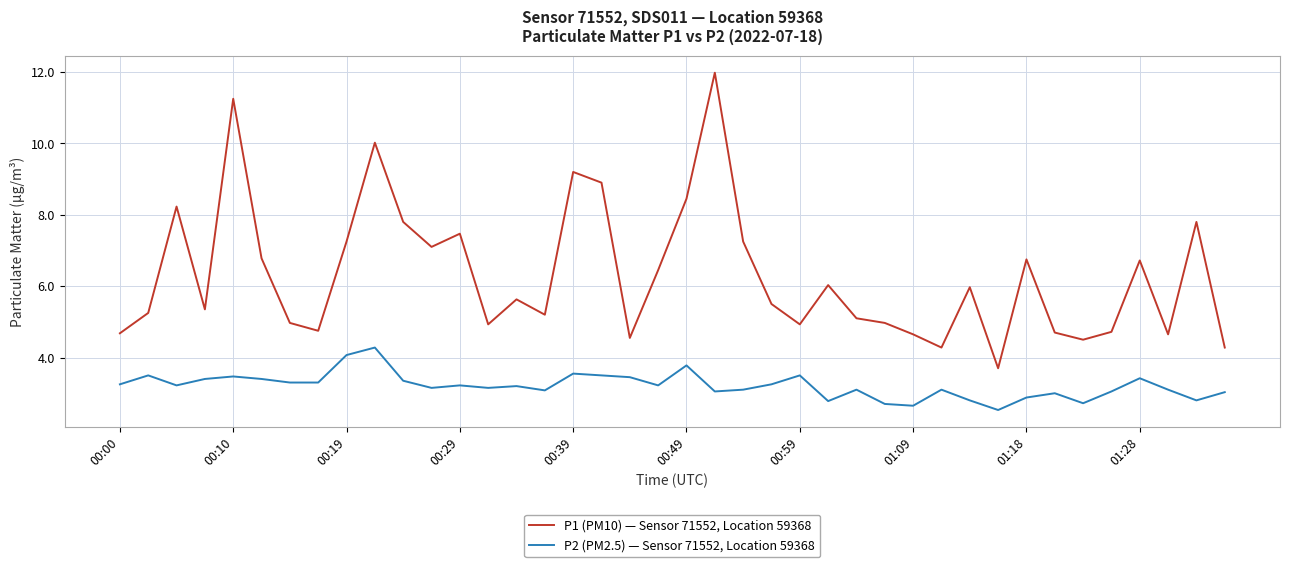

What is the average value of the P2 (PM2.5) — Sensor 71552, Location 59368 series?

3.2